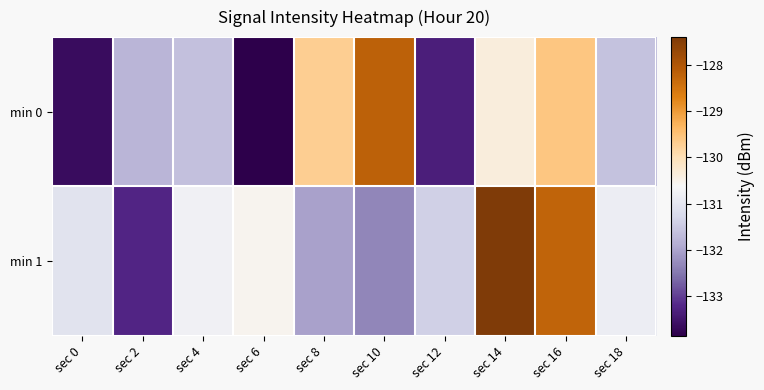

What is the maximum value shown in the chart?

-127.4